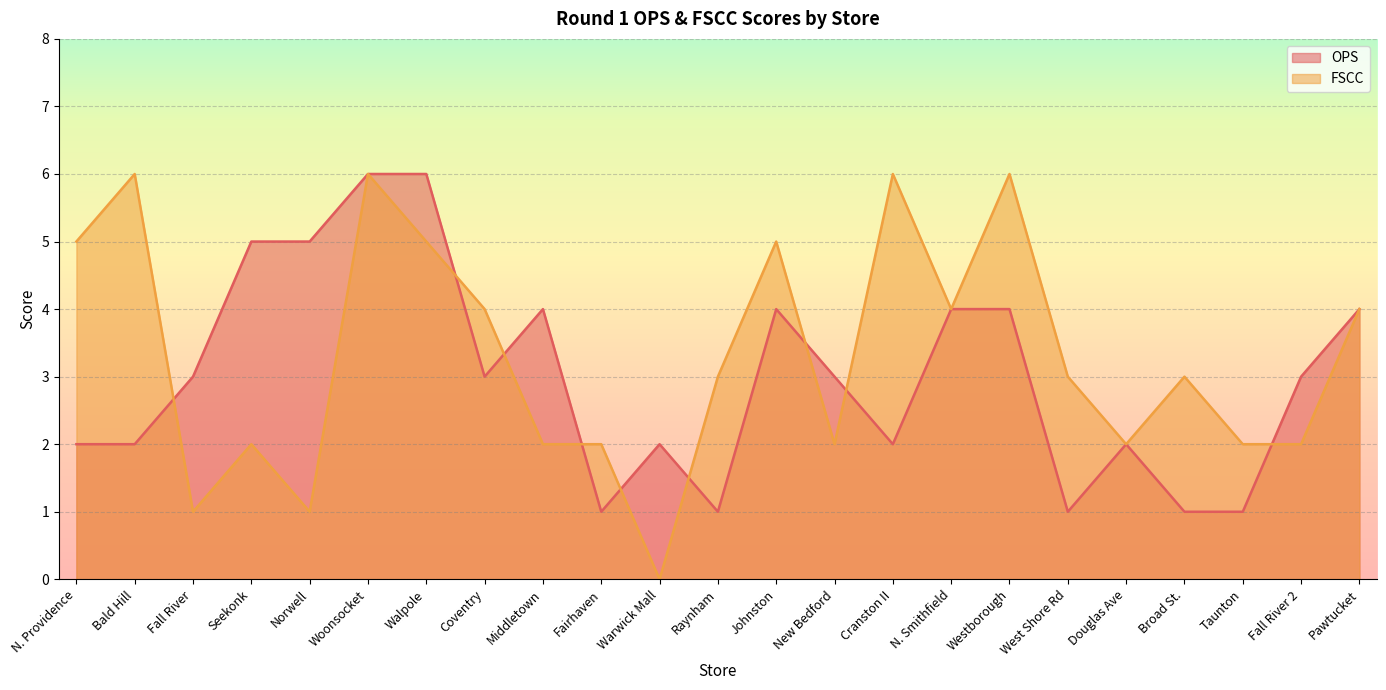

Between Raynham and Broad St., which series saw the biggest shift?

OPS